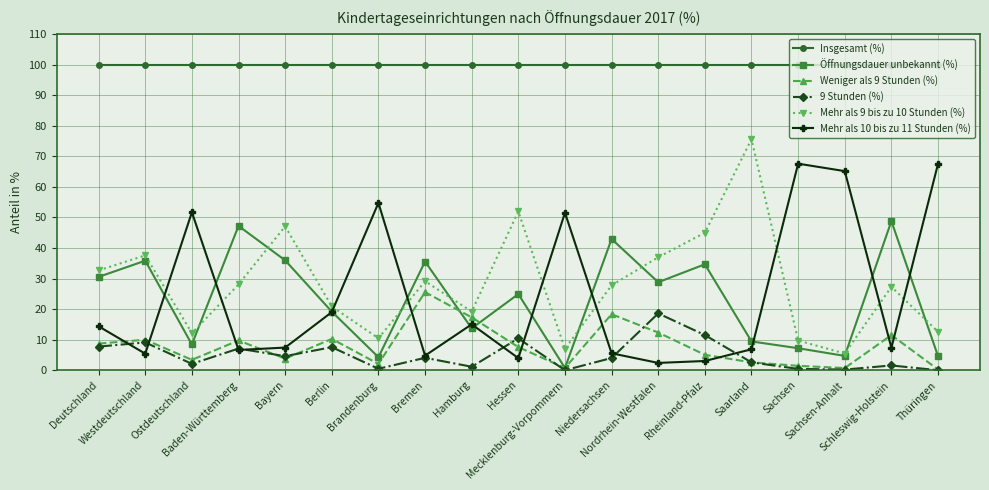

What is the lowest value of the Mehr als 9 bis zu 10 Stunden (%) series?

5.5